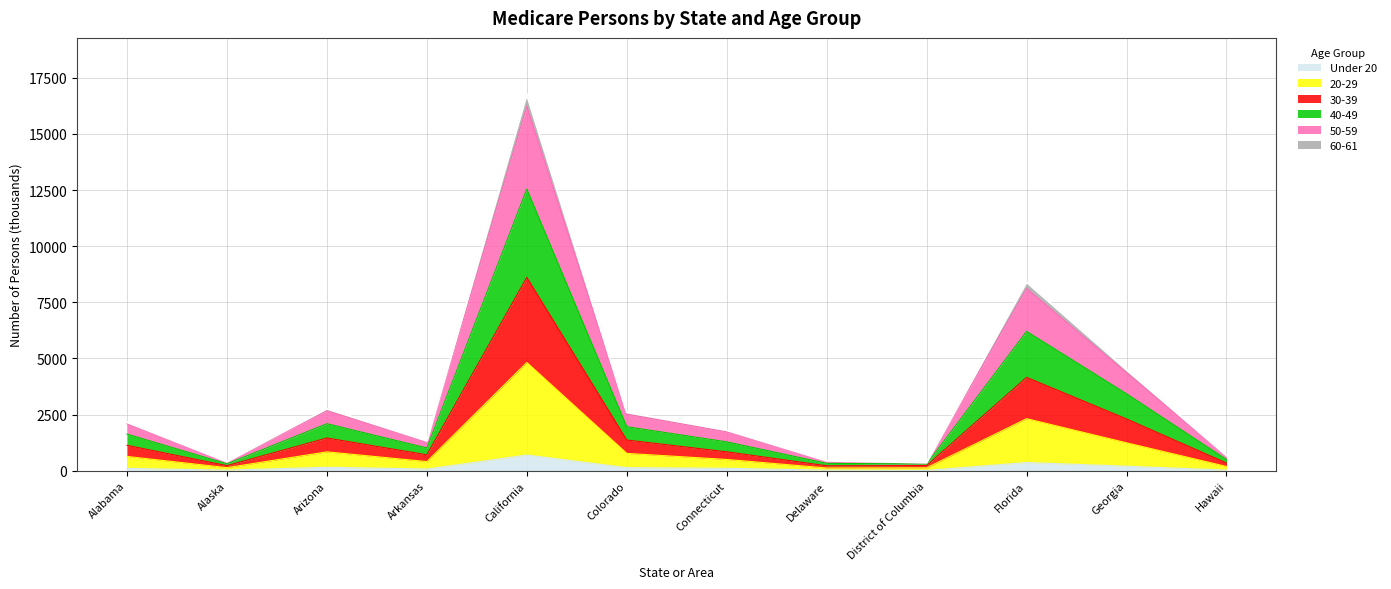

At which label does 20-29 first exceed 636?

Alabama